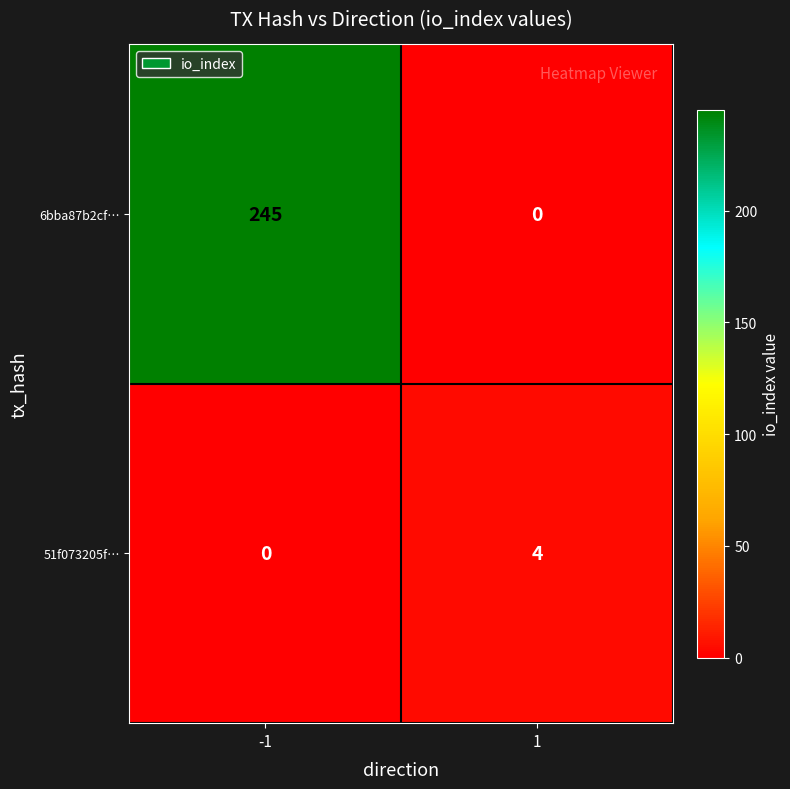

At which category is the sum across all series the highest?

-1